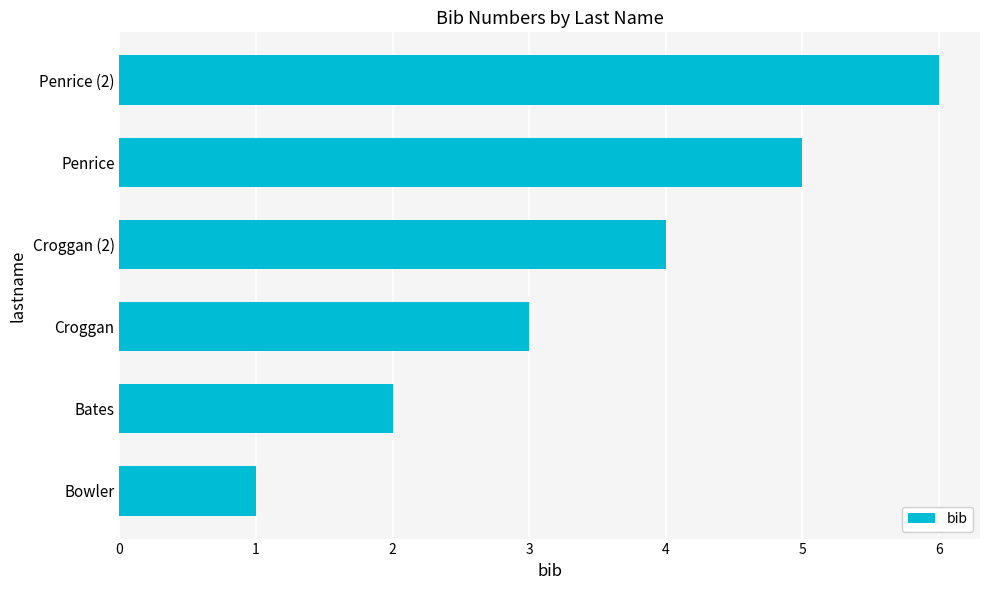

What is the difference between the second highest and second lowest values?

3